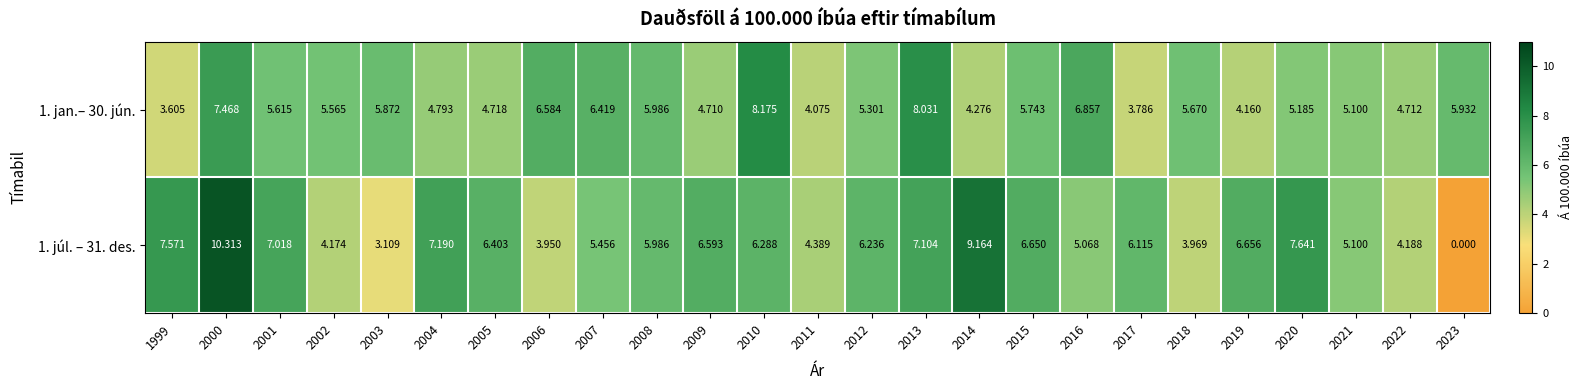

What is the greatest value displayed?

10.3